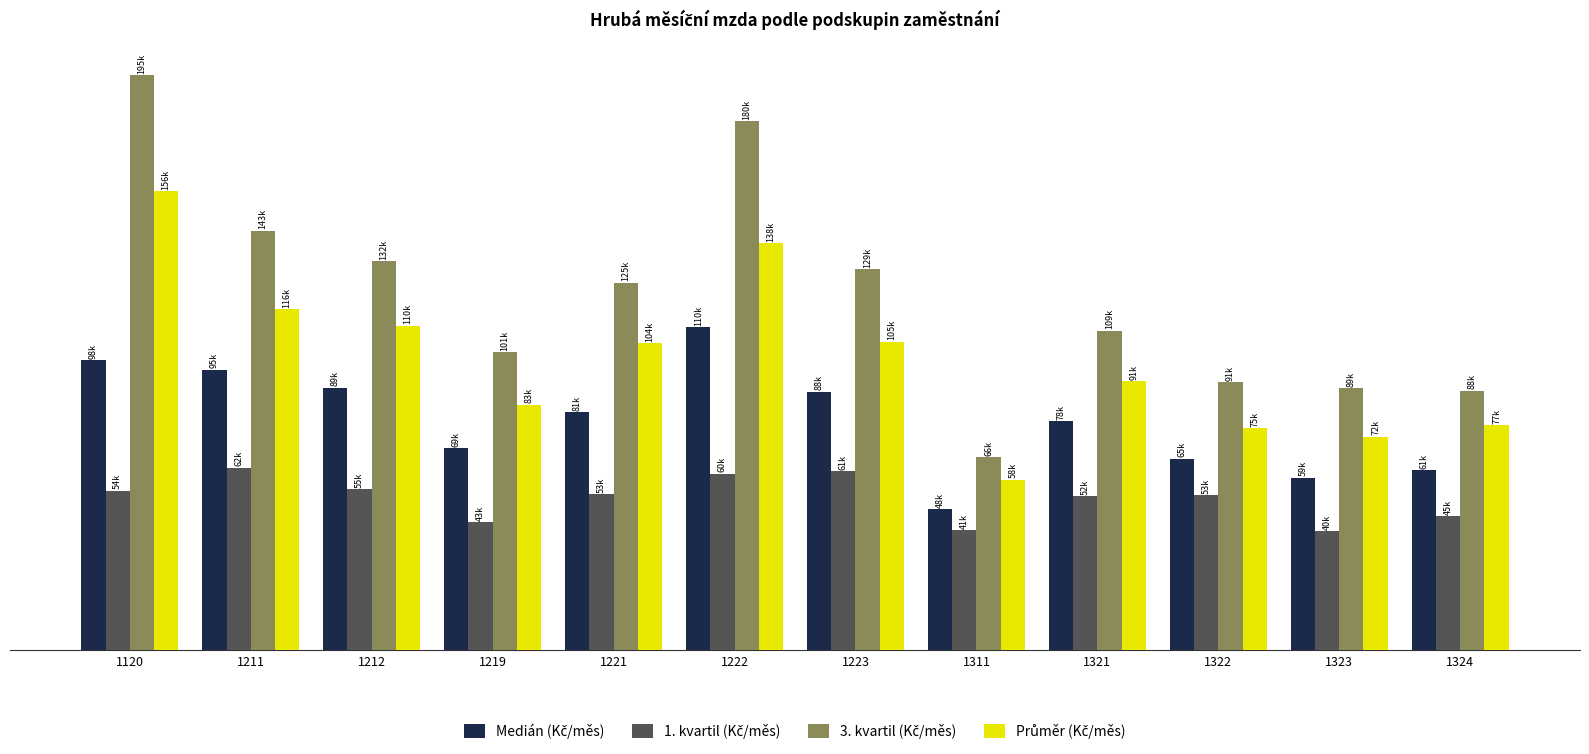

What is the value of the Průměr (Kč/měs) bar at the 8th from the left?

57935